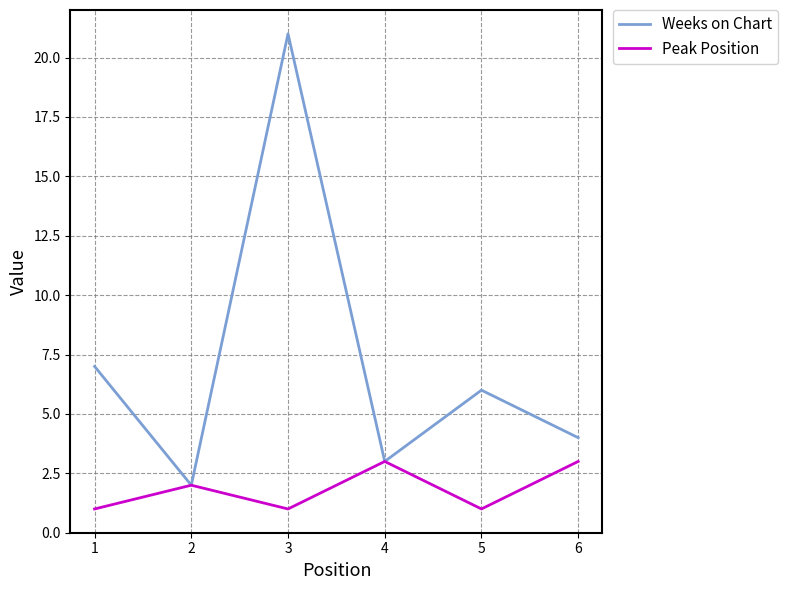

Where does the Weeks on Chart series first go above 6?

1